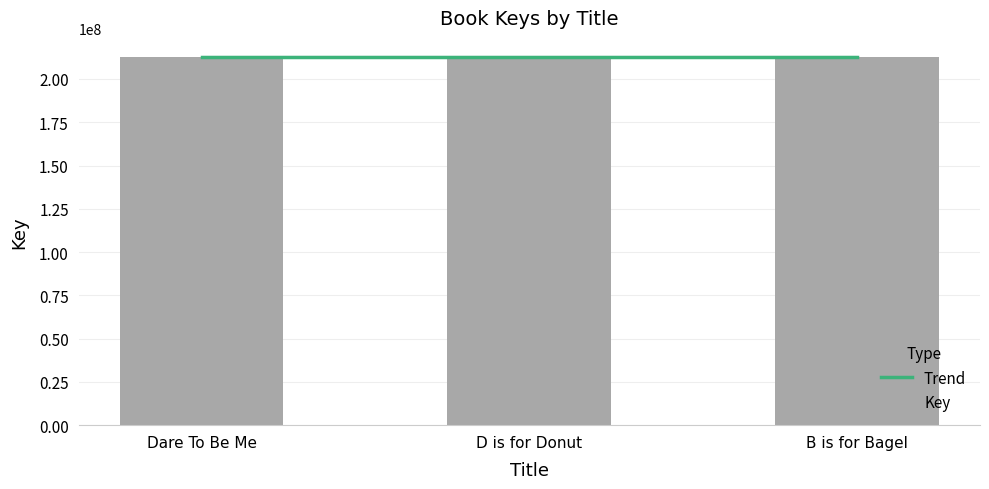

Reading left to right, extract all data points from this chart.

Dare To Be Me=212793273	D is for Donut=212793351	B is for Bagel=212794538